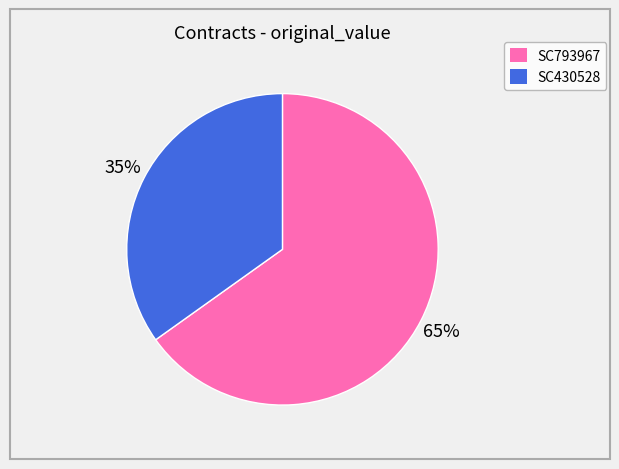

What percentage is the SC793967 slice, to the nearest percent?

65%